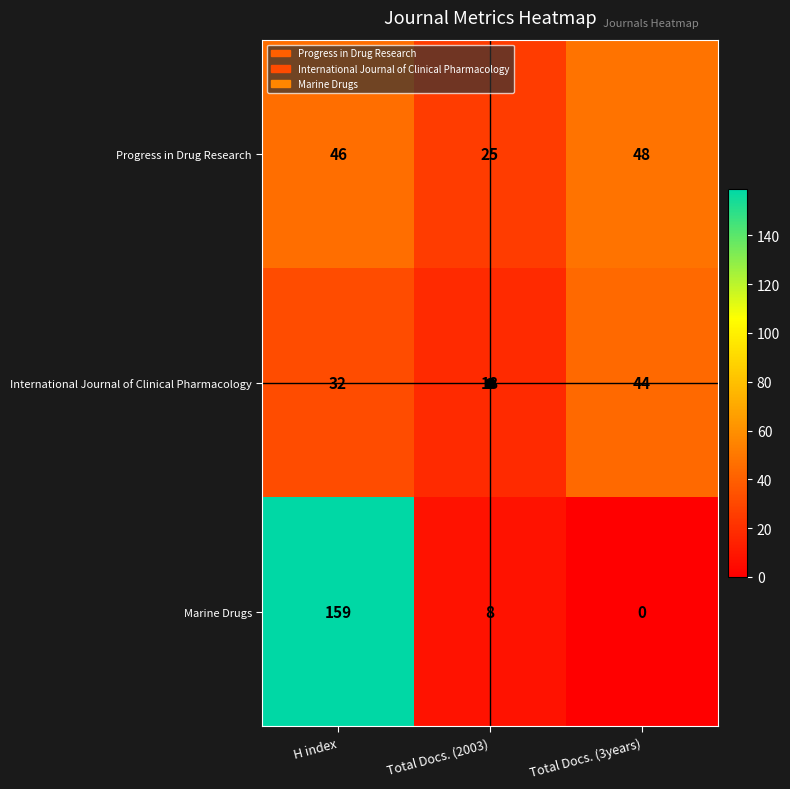

What is the average value of the International Journal of Clinical Pharmacology series?

31